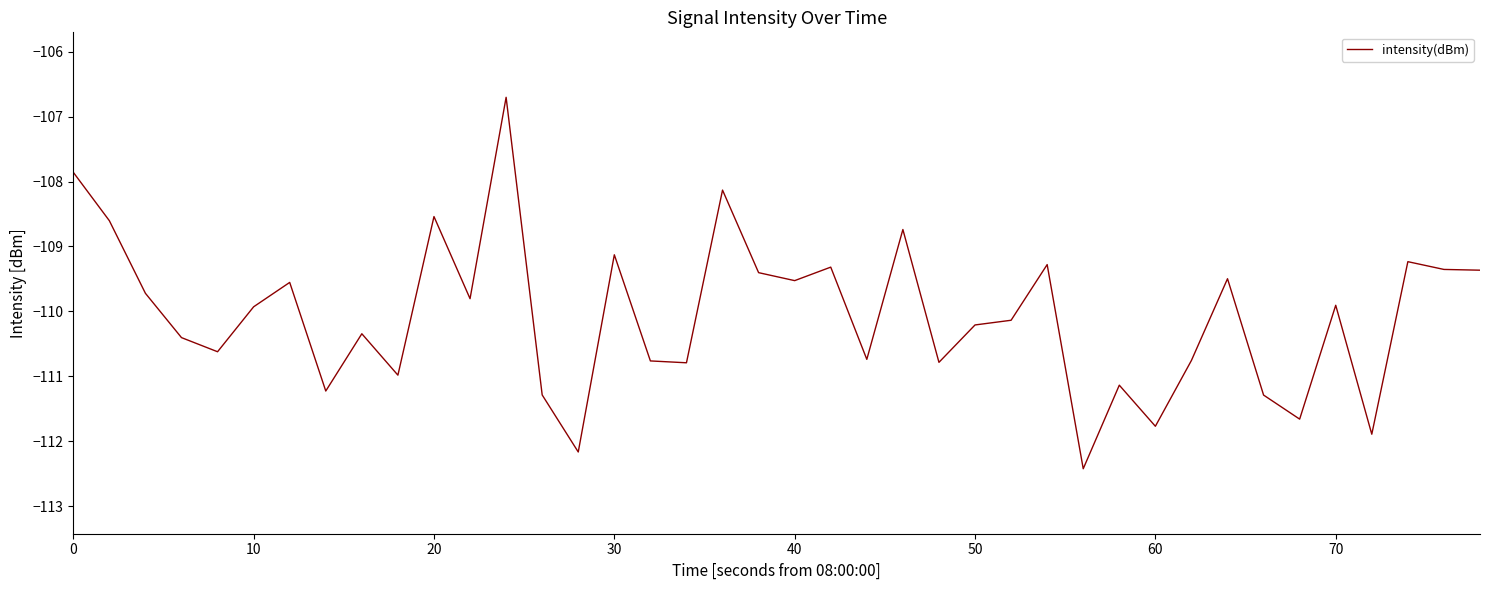

What is the average value?

-110.1